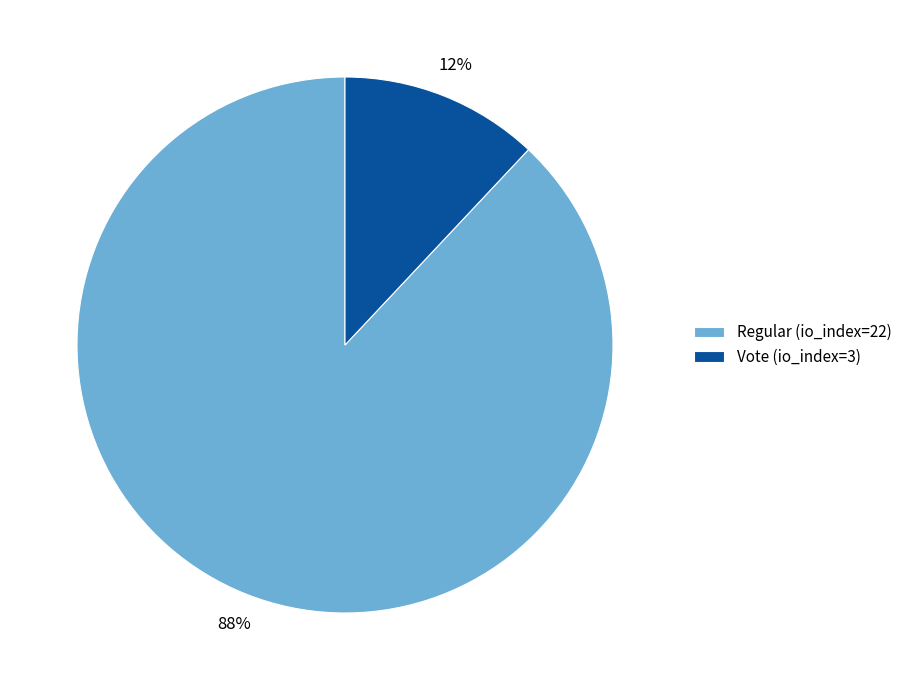

True or false: Vote (io_index=3) accounts for 12% of the total.

True